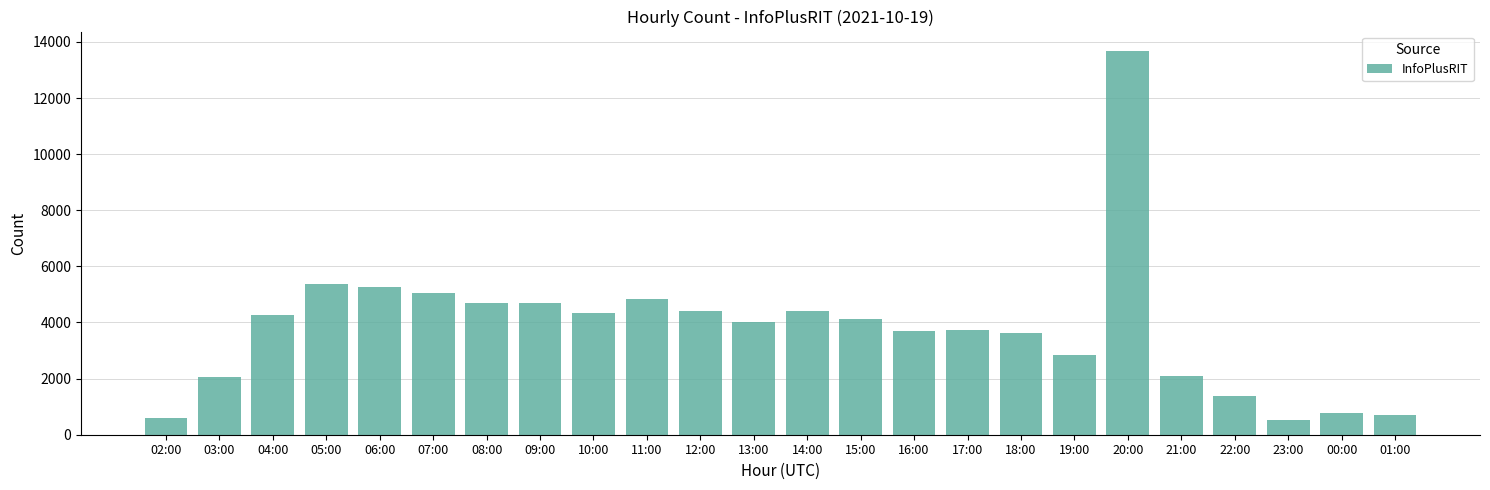

What is the maximum value shown in the chart?

13686